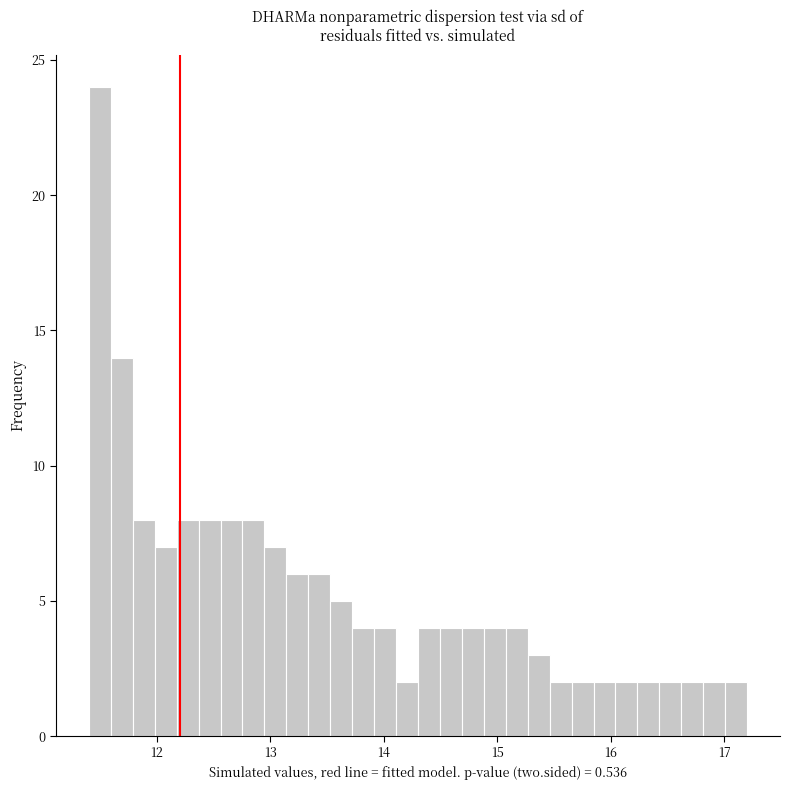

Around what value on the x-axis is the tallest bar? Give the approximate position of its centre, as read against the axis.

11.5